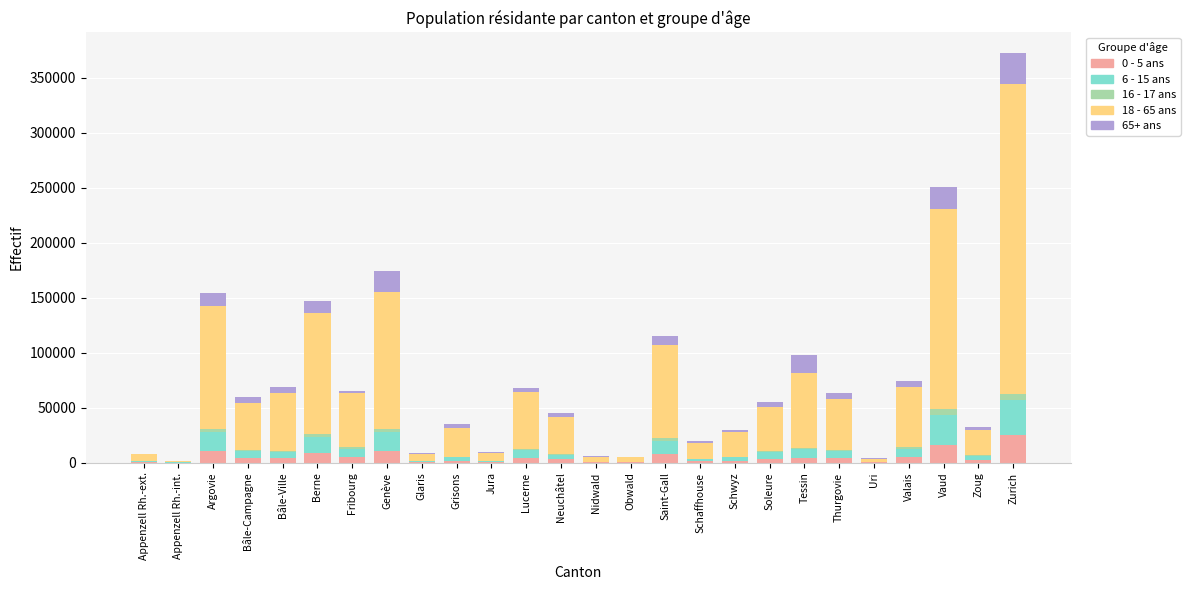

Is it true that 0 - 5 ans equals 945 at Jura?

False